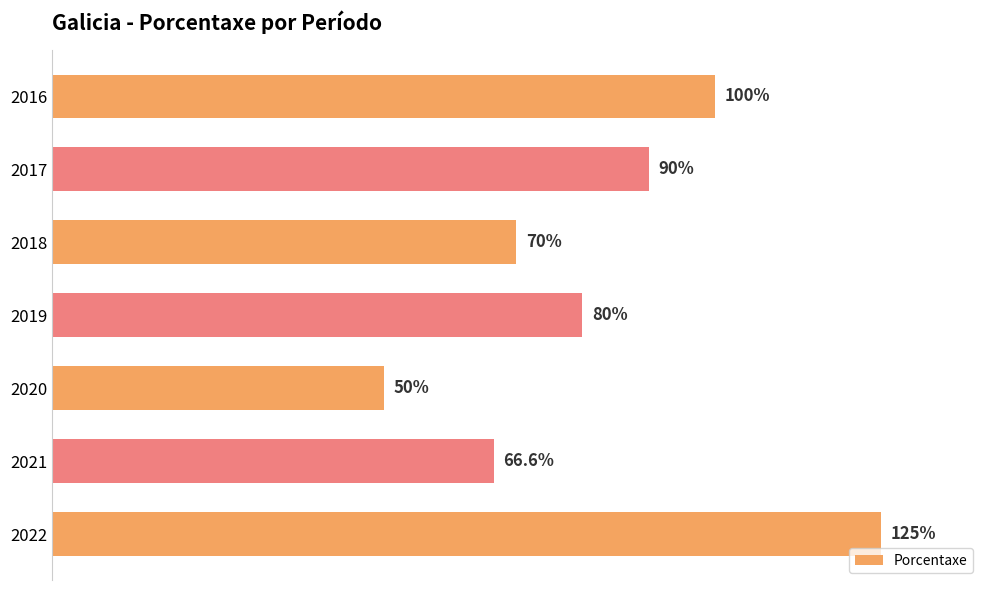

Rank the categories by value from highest to lowest.

2022, 2016, 2017, 2019, 2018, 2021, 2020